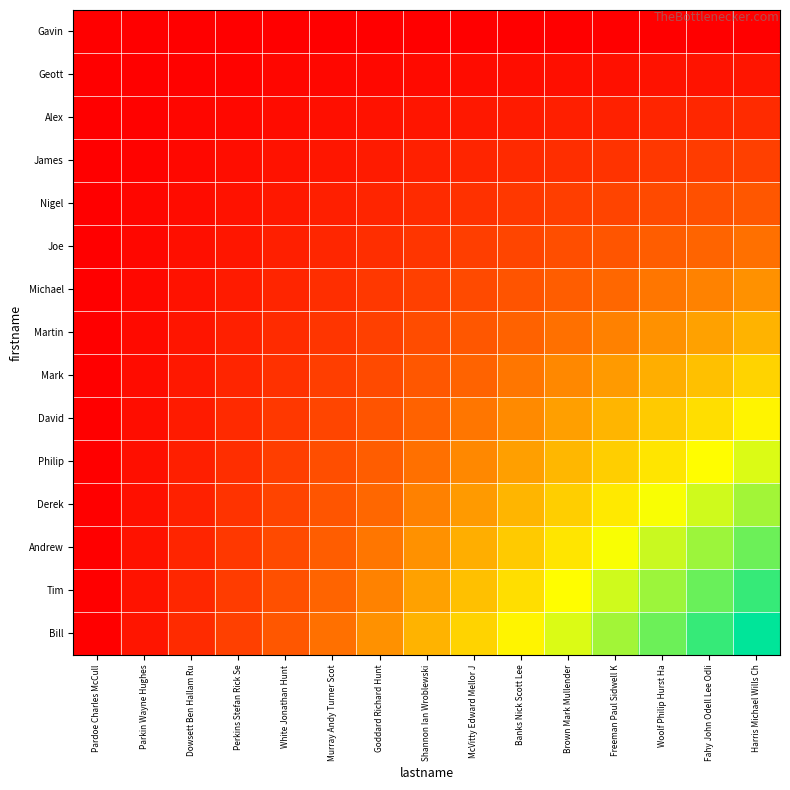

What is the total value across all series at Fahy John Odell Lee Odli?

7.0